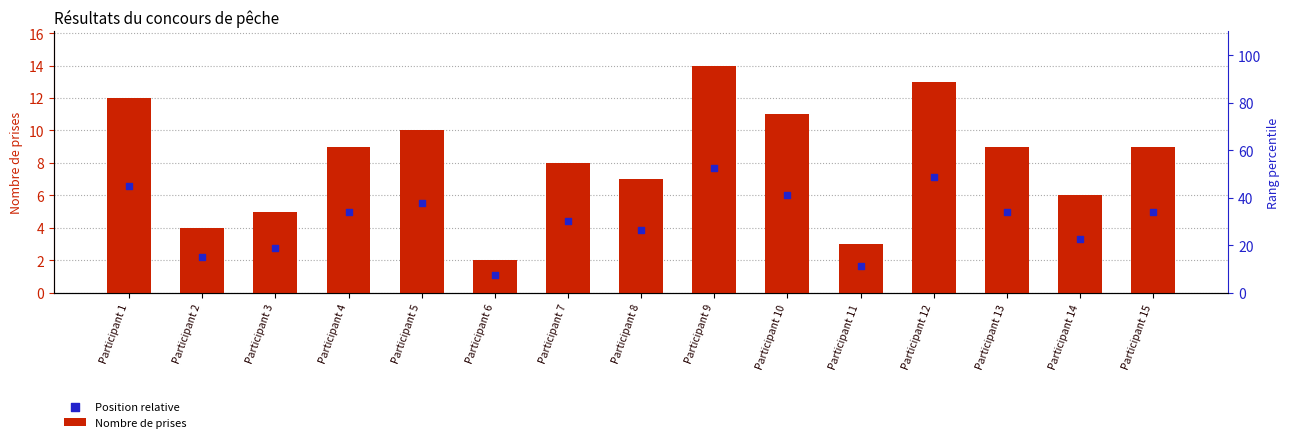

What are all the series names shown in the legend?

Nombre de prises, Position relative